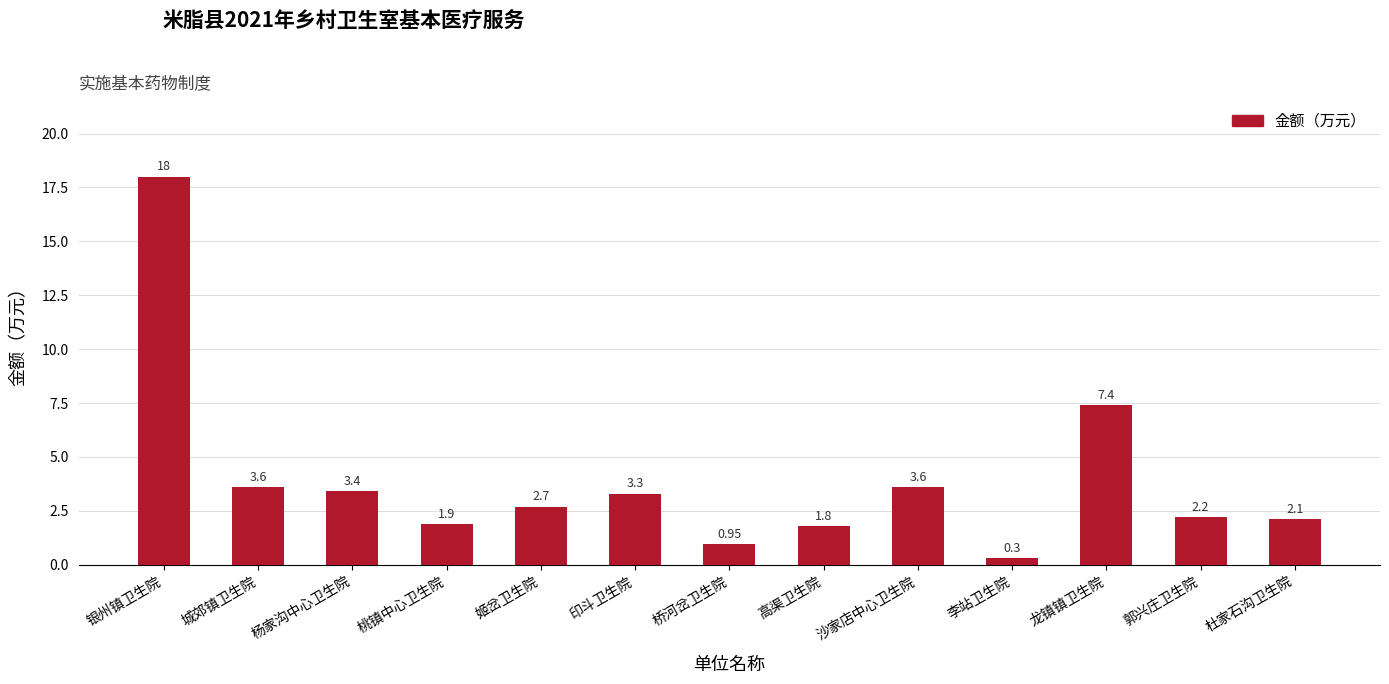

What is the difference between the second highest and minimum values?

7.1